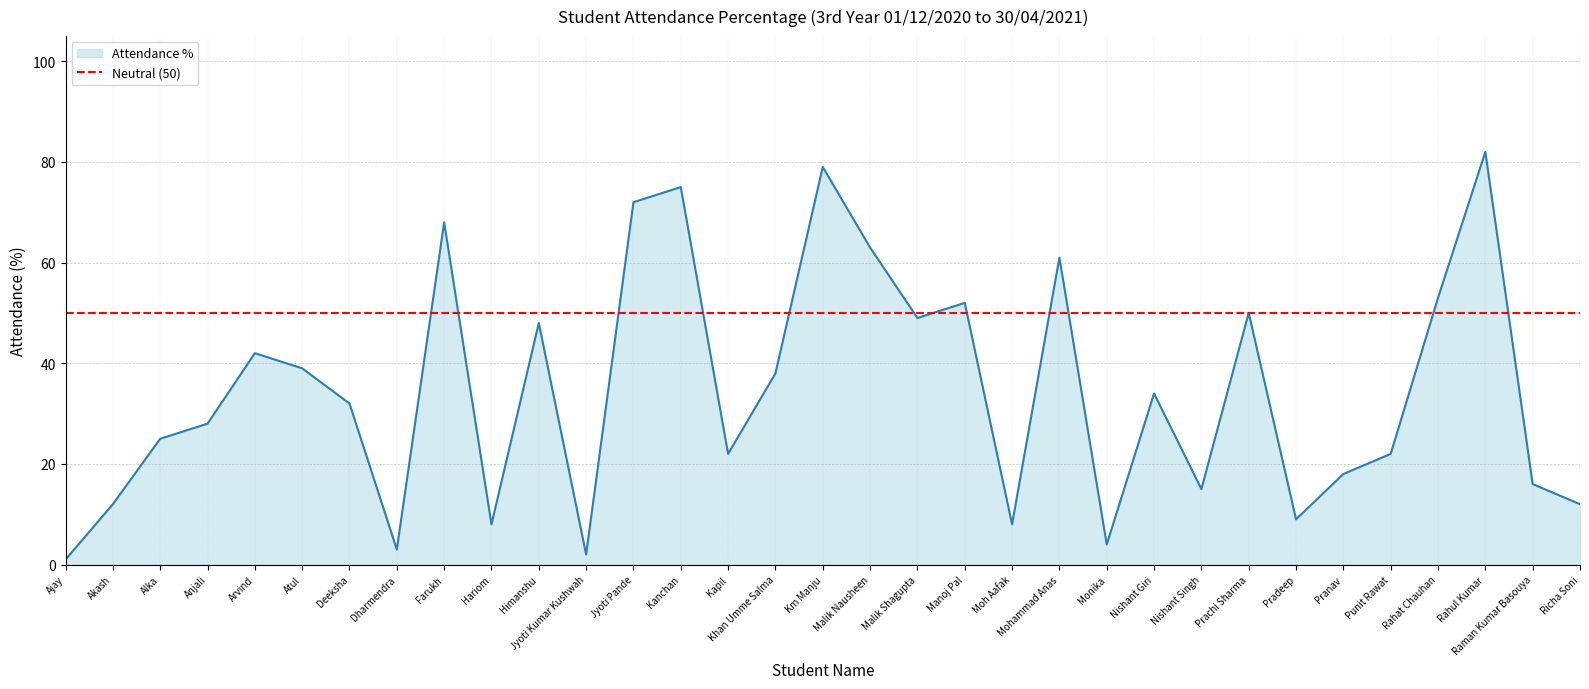

Where does the data first go above 32?

Arvind